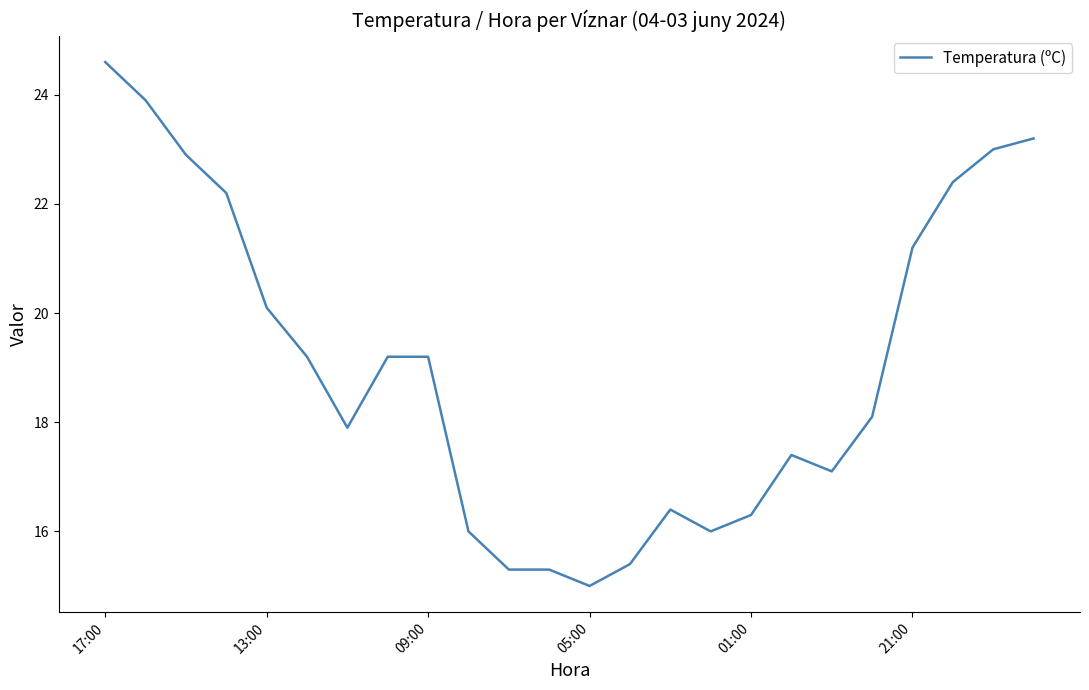

What is the difference between the second highest and second lowest values?

8.6